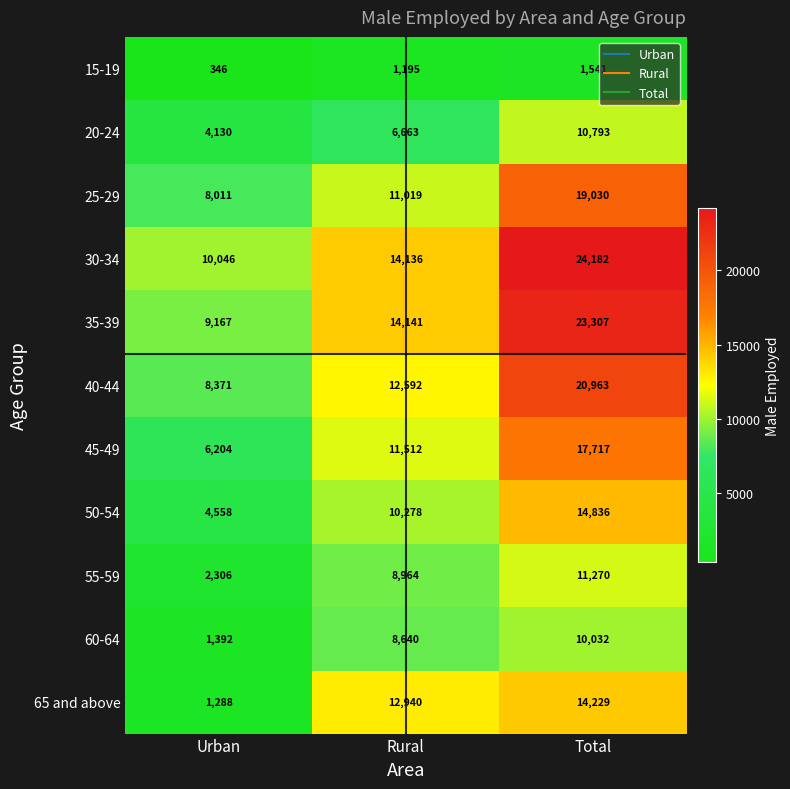

Count the number of data series in this chart.

11